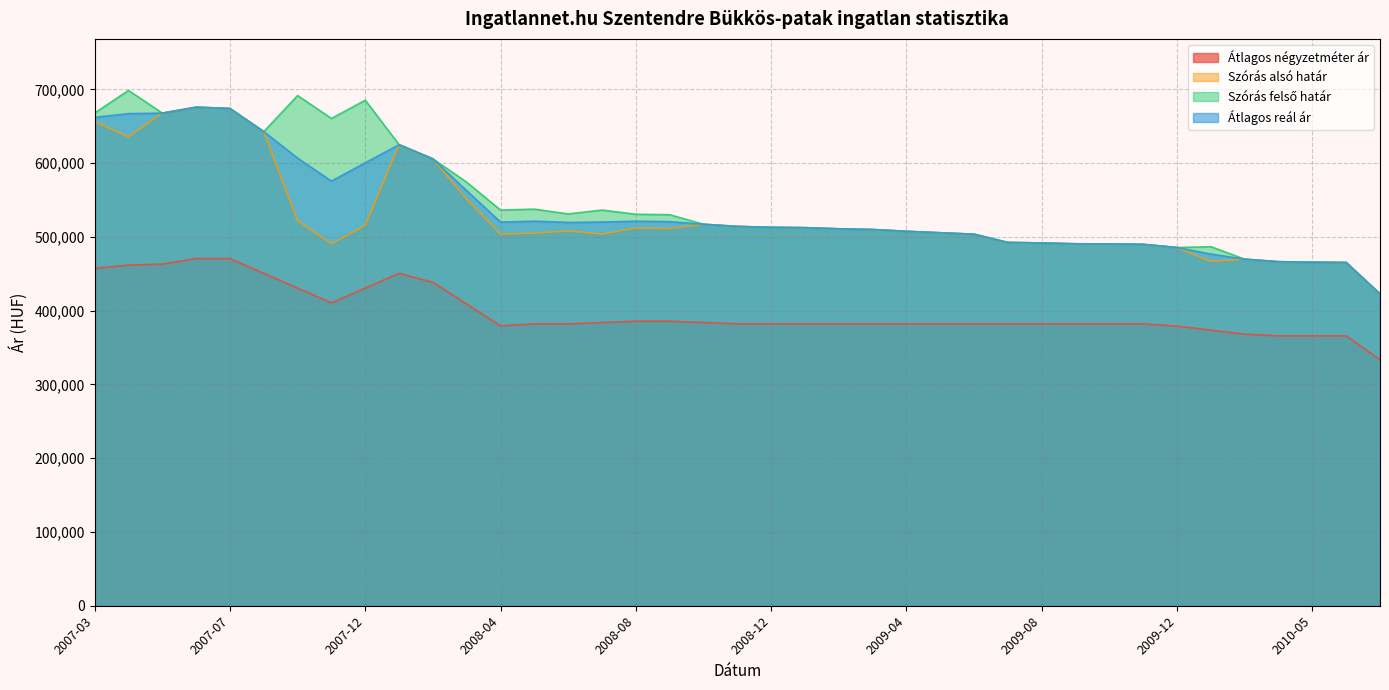

True or false: Szórás felső határ and Szórás alsó határ cross at least once.

False